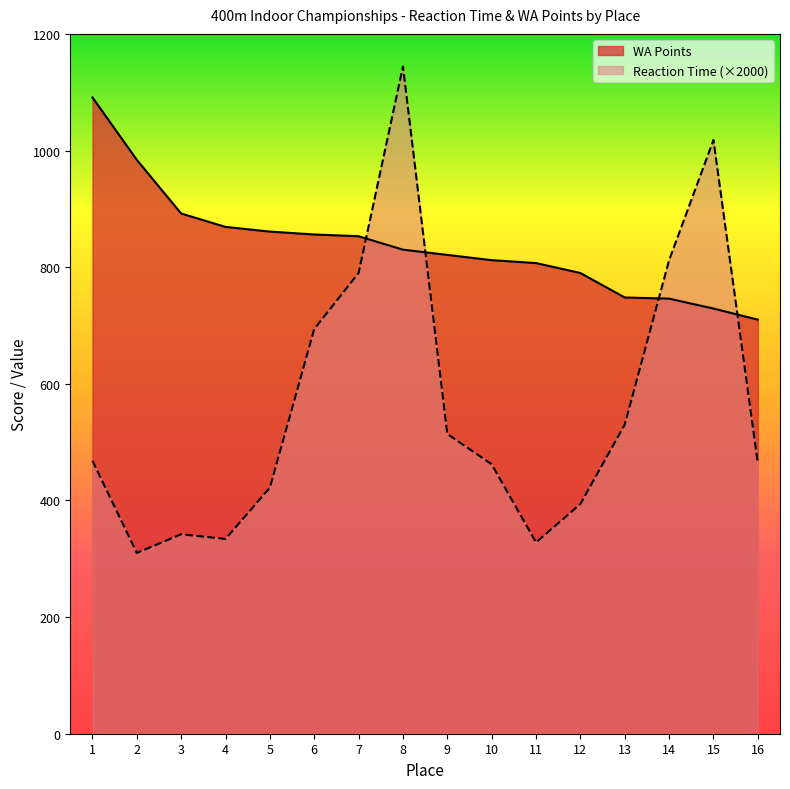

Rank the series by their maximum value, from highest to lowest.

Reaction Time (×2000), WA Points